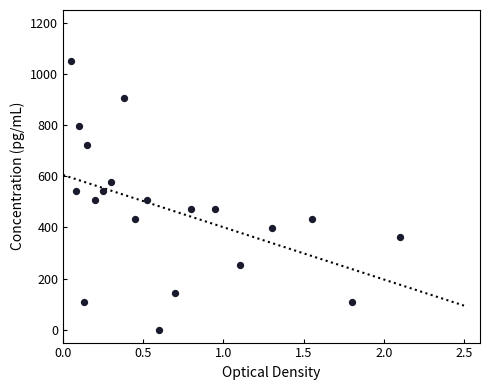

What is the range of Y values (max minus min)?

1050.0